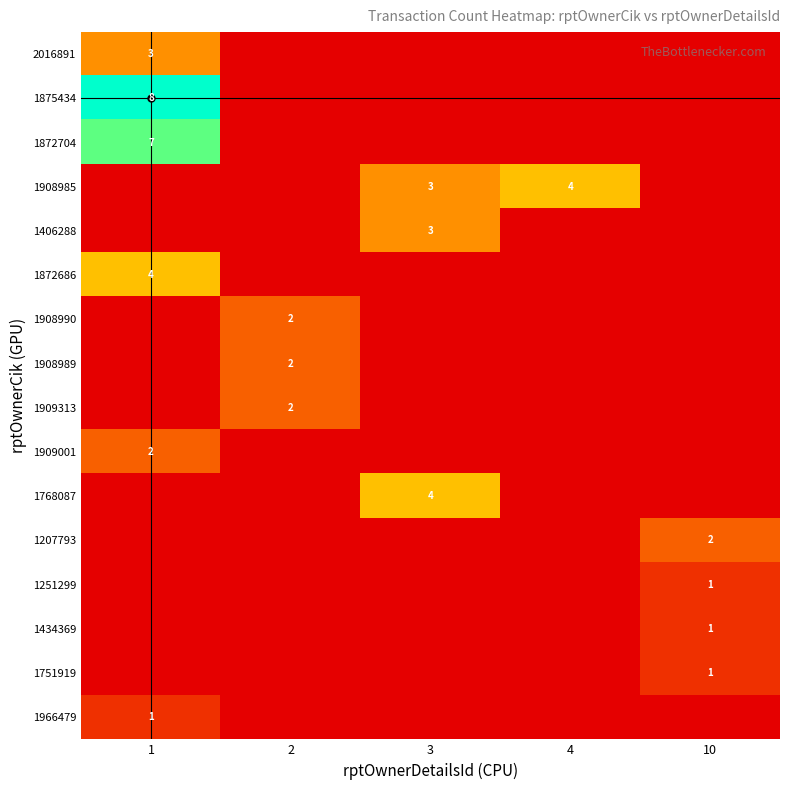

The value of 1908985 at 3 is 3. True or false?

True